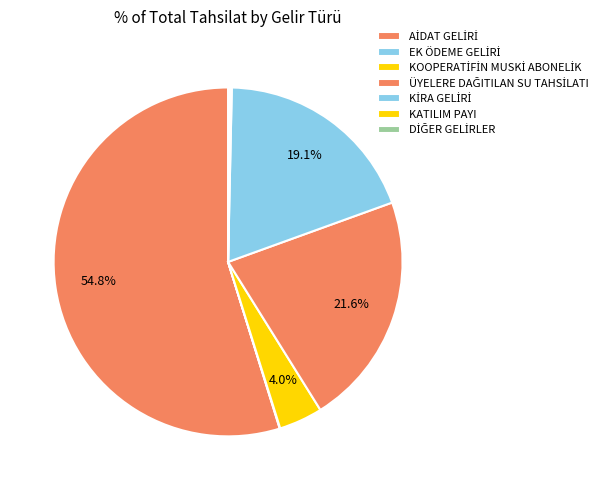

Rank the categories by value from lowest to highest.

EK ÖDEME GELİRİ, KATILIM PAYI, DİĞER GELİRLER, KOOPERATİFİN MUSKİ ABONELİK, KİRA GELİRİ, ÜYELERE DAĞITILAN SU TAHSİLATI, AİDAT GELİRİ